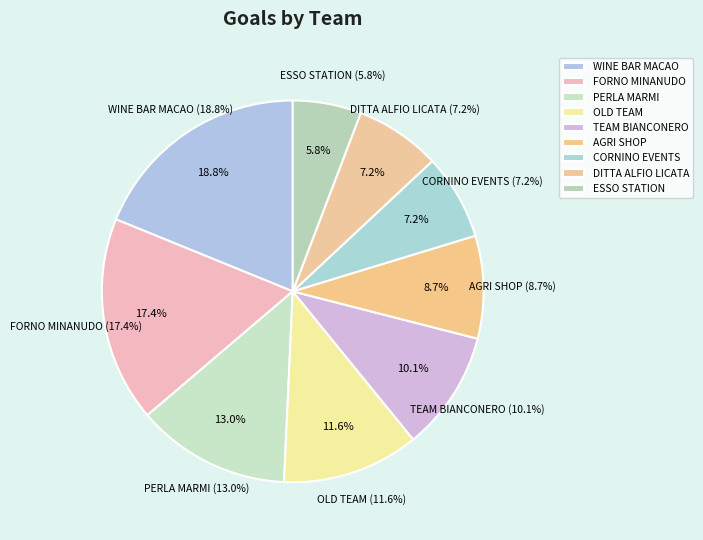

To the nearest percent, what is the average slice percentage?

11%